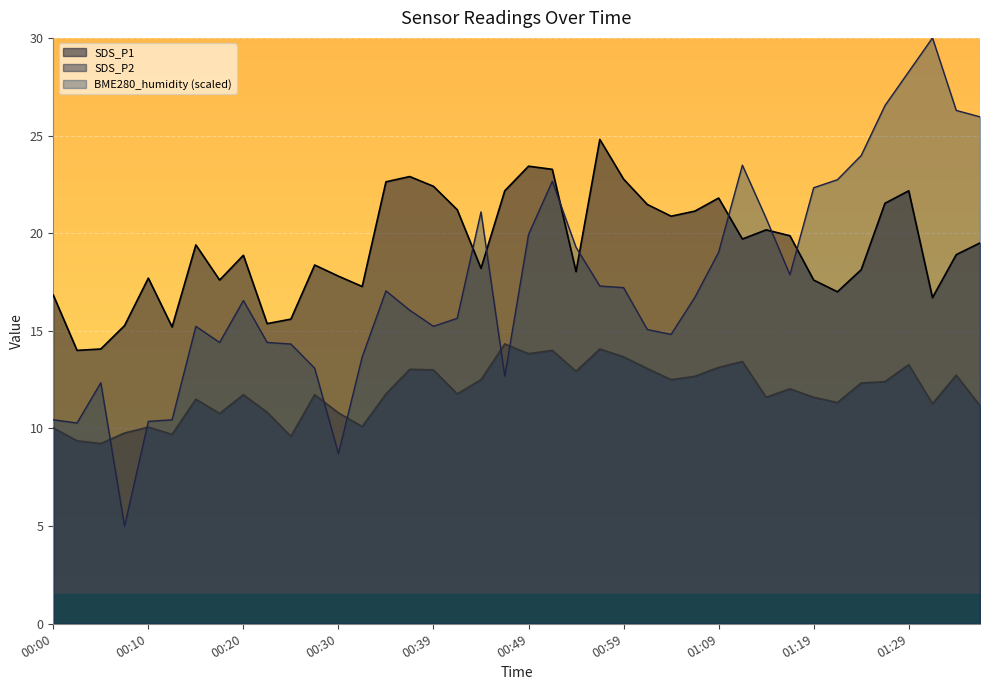

Rank the categories by SDS_P2 value from highest to lowest.

00:47, 00:57, 00:52, 00:49, 00:59, 01:11, 01:29, 01:09, 01:02, 00:37, 00:39, 00:54, 01:34, 01:06, 00:44, 01:04, 01:26, 01:24, 01:16, 00:34, 00:42, 00:20, 00:27, 01:14, 01:19, 00:15, 01:21, 01:31, 01:36, 00:22, 00:30, 00:17, 00:32, 00:10, 00:00, 00:07, 00:12, 00:25, 00:02, 00:05